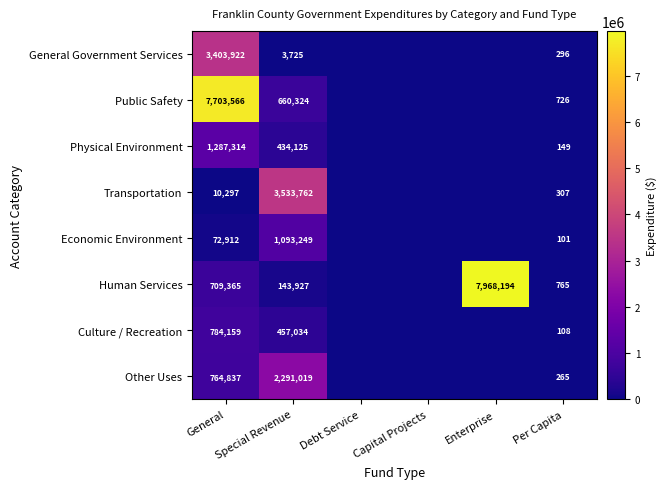

Rank the series at General from highest to lowest value.

Public Safety, General Government Services, Physical Environment, Culture / Recreation, Other Uses, Human Services, Economic Environment, Transportation